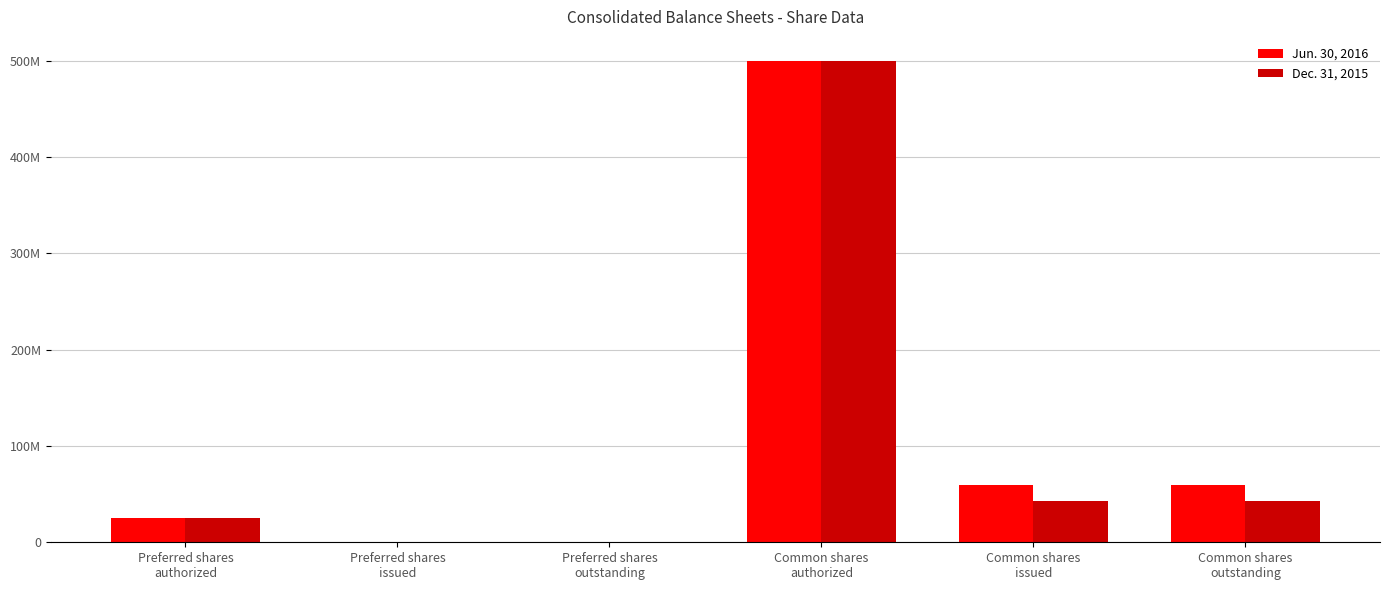

Are the bars grouped side by side (vs. stacked)?

Yes